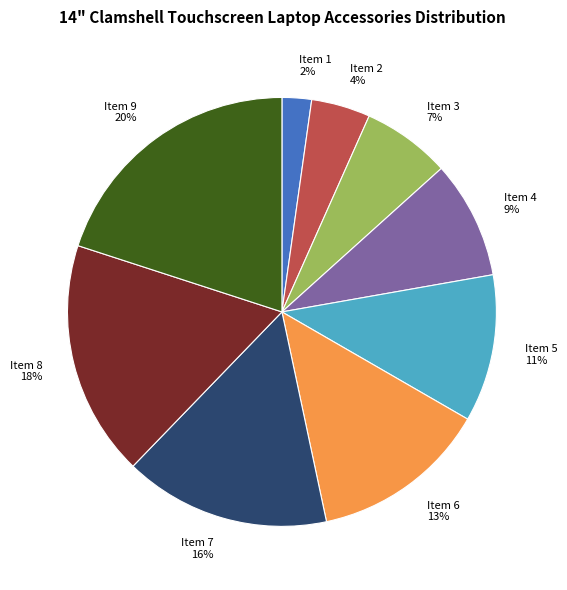

Count the number of slices in the pie.

9